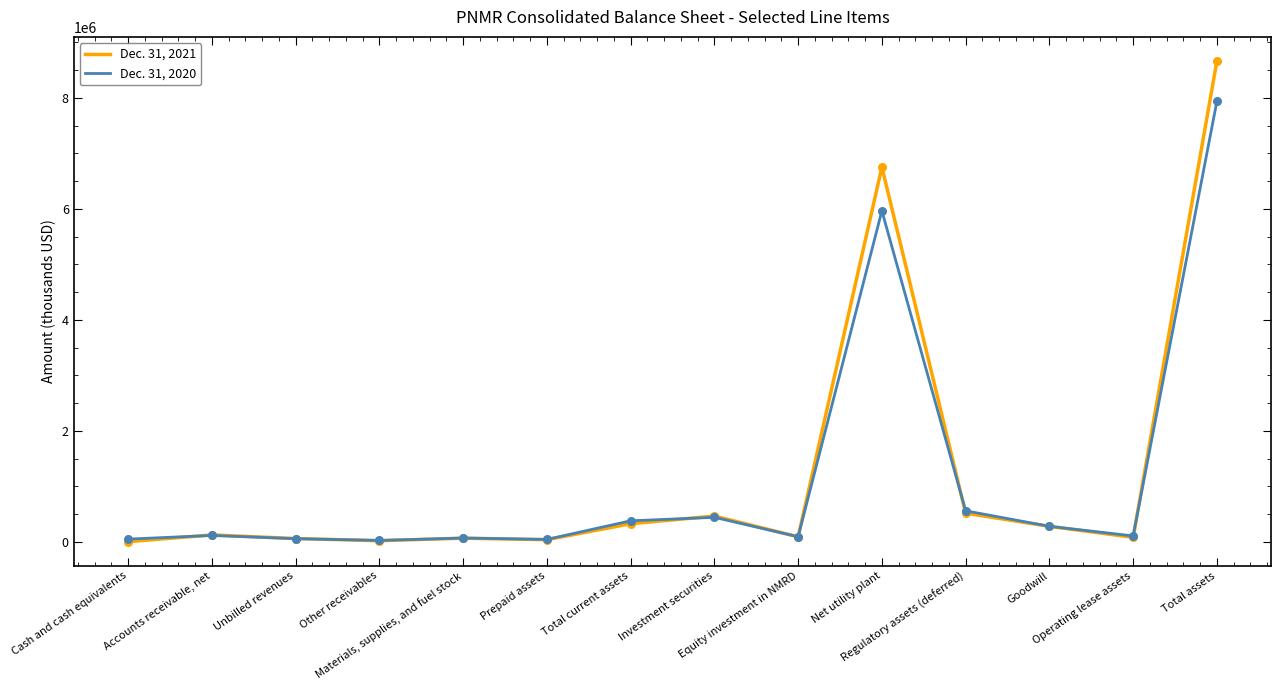

Is the value of Dec. 31, 2021 at Investment securities greater than the value of Dec. 31, 2020 at Equity investment in NMRD?

Yes